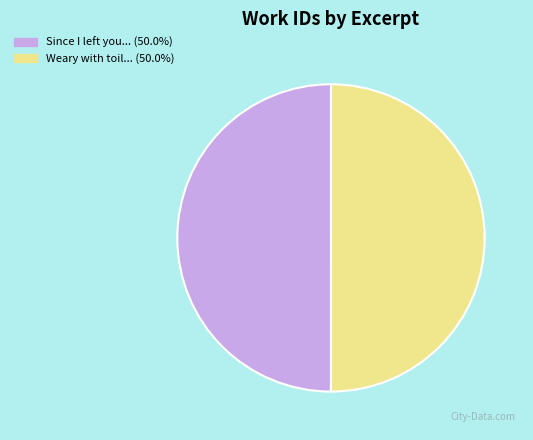

What is the smallest slice in the pie chart?

Since I left you, mine eye is in my mind